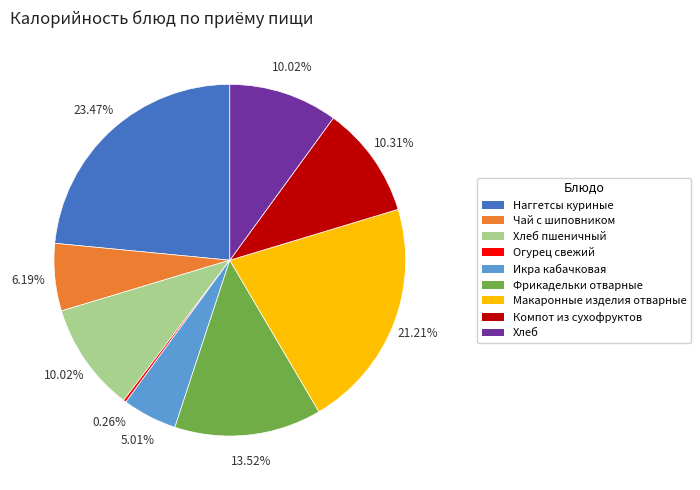

To the nearest percent, what is the combined percentage of Чай с шиповником and Макаронные изделия отварные?

27%